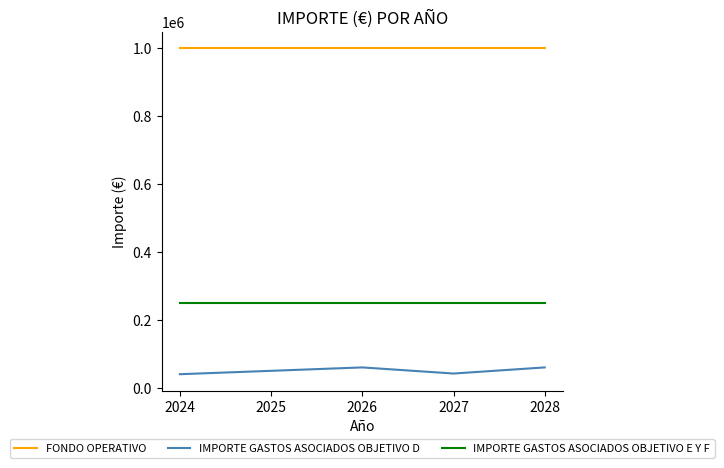

What is the greatest value displayed?

1000000